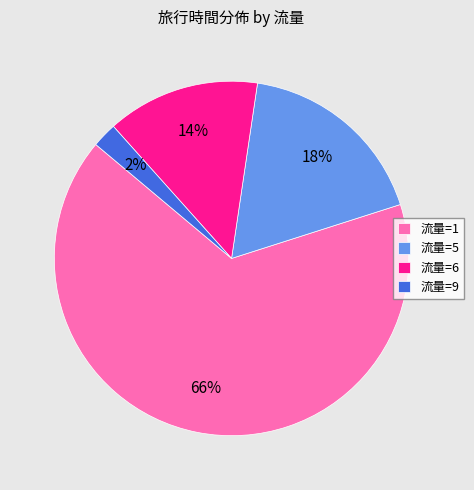

Approximately how many times larger is the value at 流量=1 compared to 流量=6?

4.7